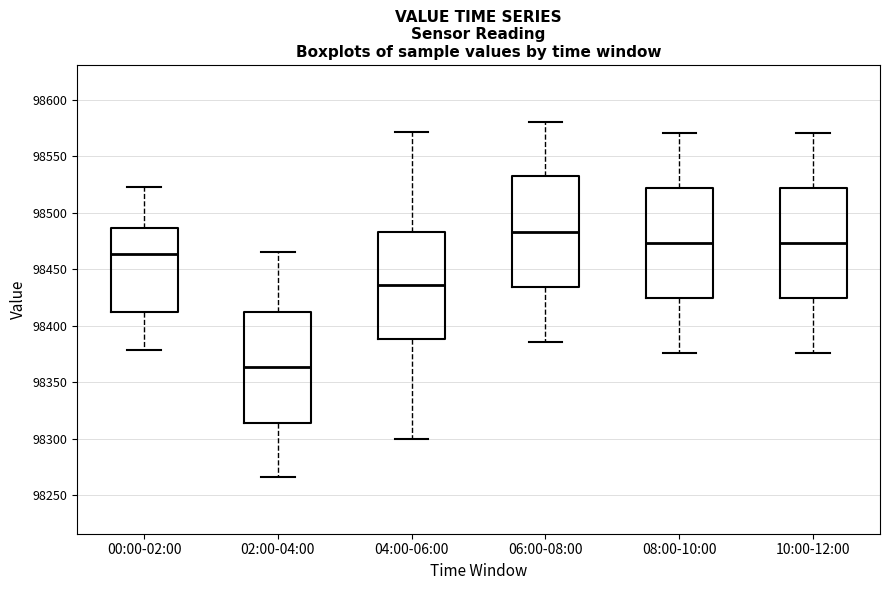

Which box has the highest median line?

06:00-08:00